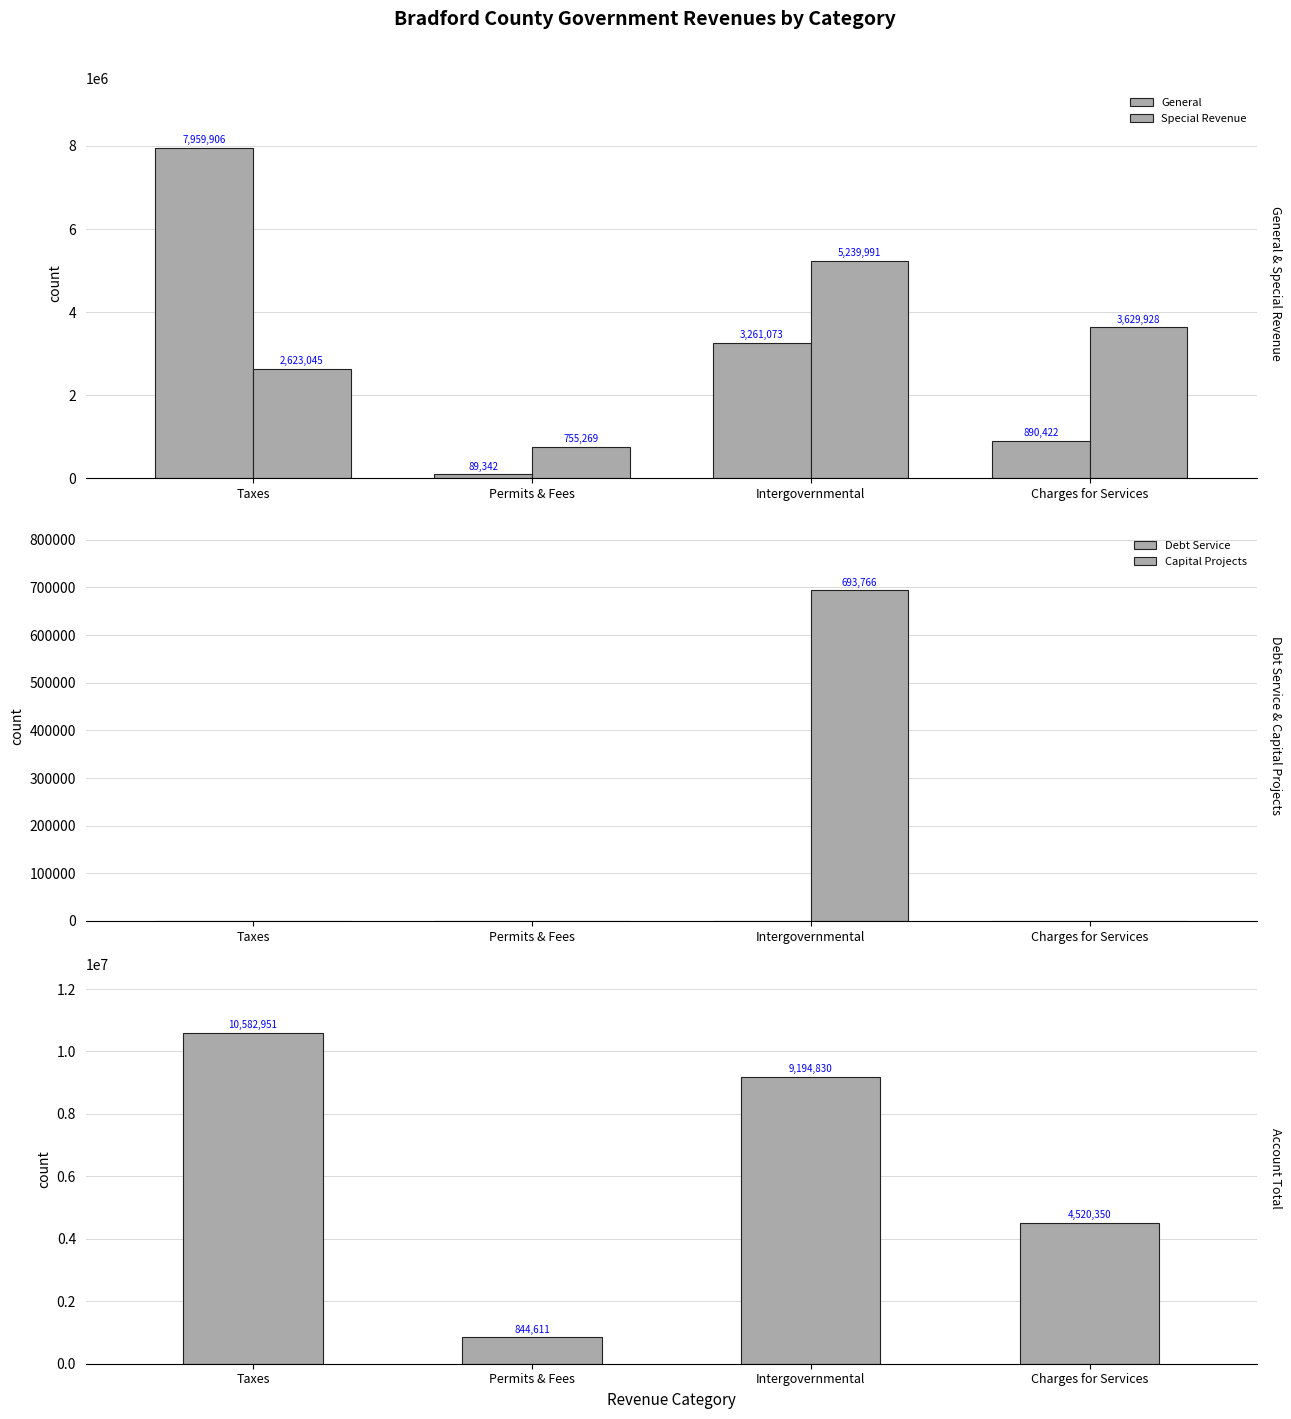

At which label is Debt Service closest to 0?

Taxes